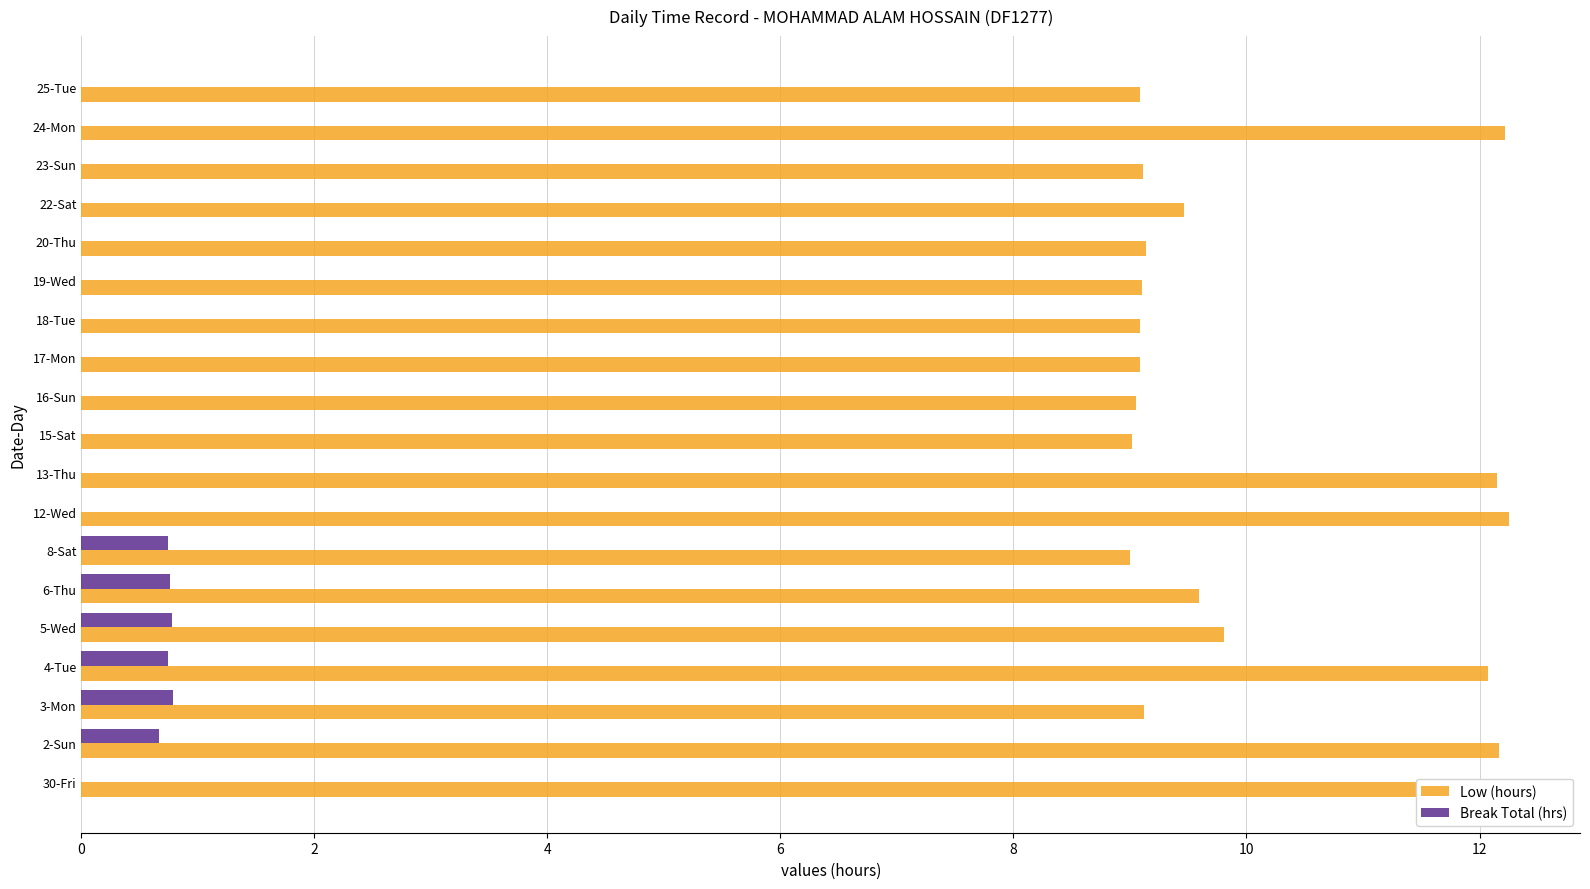

At which label is Low (hours) closest to 10?

5-Wed